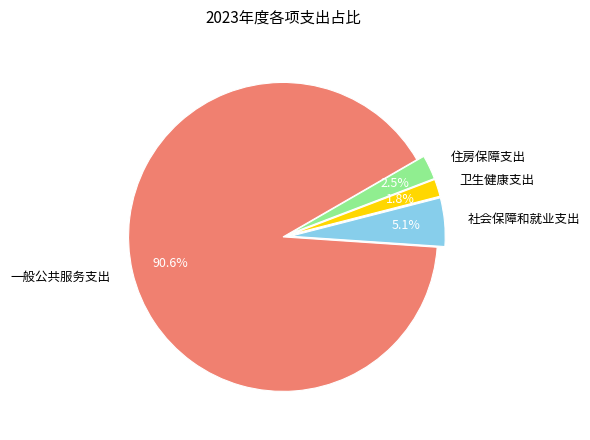

What is the majority slice?

一般公共服务支出